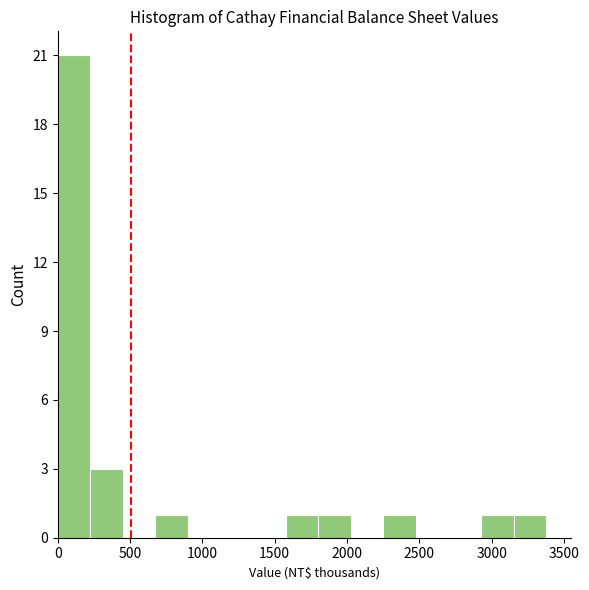

Reading left to right, transcribe this chart: for each bar, give the range it covers on the x-axis and its height. Neither the bar edges nor the heights are printed on the chart, so give them approximately, as read against the axes.

0 to 250: 21
250 to 450: 3
450 to 700: 0
700 to 900: 1
900 to 1150: 0
1150 to 1350: 0
1350 to 1600: 0
1600 to 1800: 1
1800 to 2050: 1
2050 to 2250: 0
2250 to 2500: 1
2500 to 2700: 0
2700 to 2950: 0
2950 to 3150: 1
3150 to 3400: 1